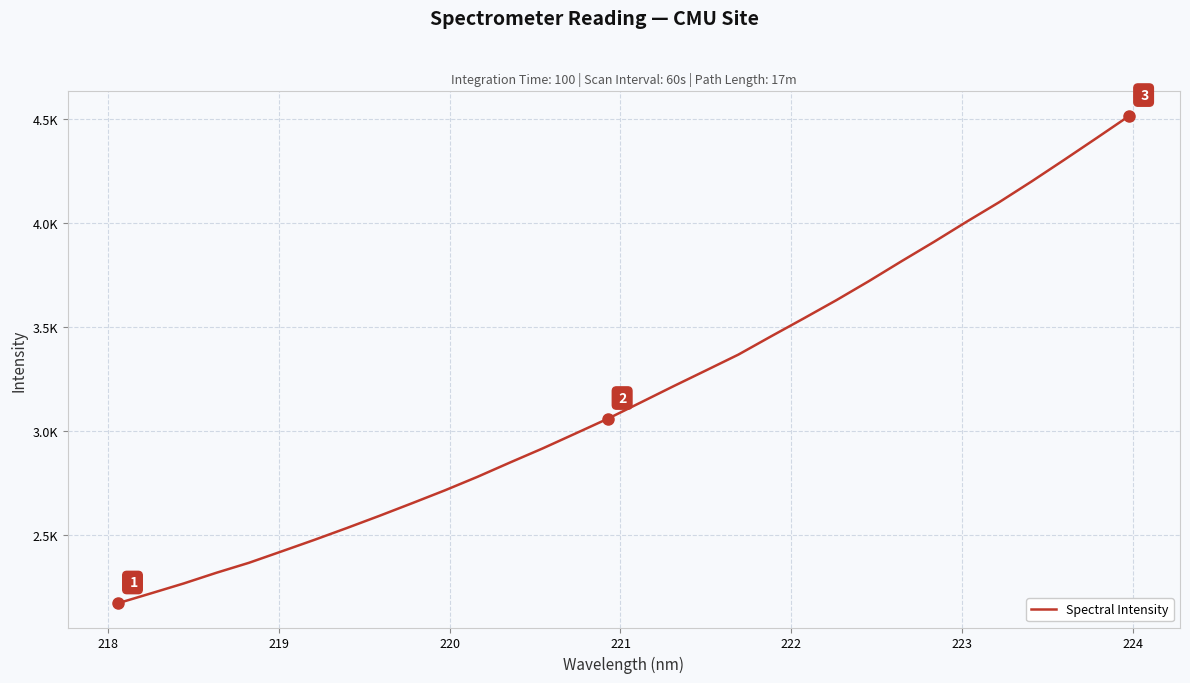

What is the value of the 10th point from the left?

2651.5